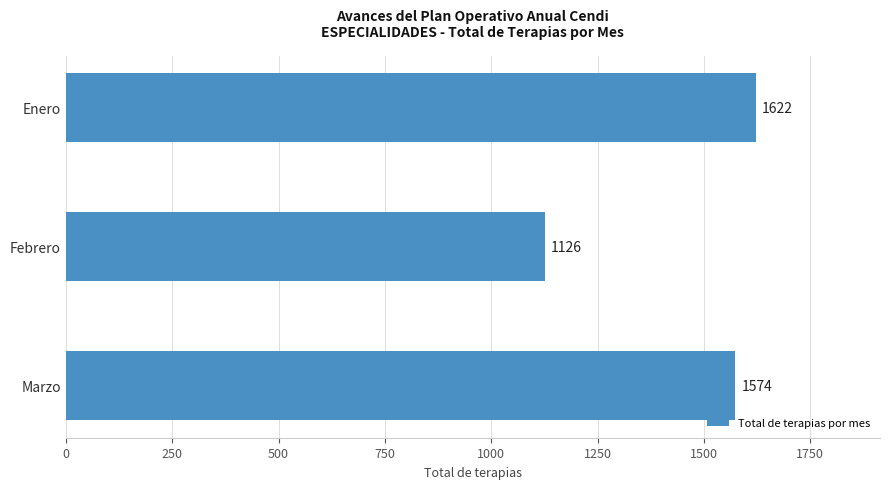

Reading top to bottom, extract all data points from this chart.

Enero=1622	Febrero=1126	Marzo=1574